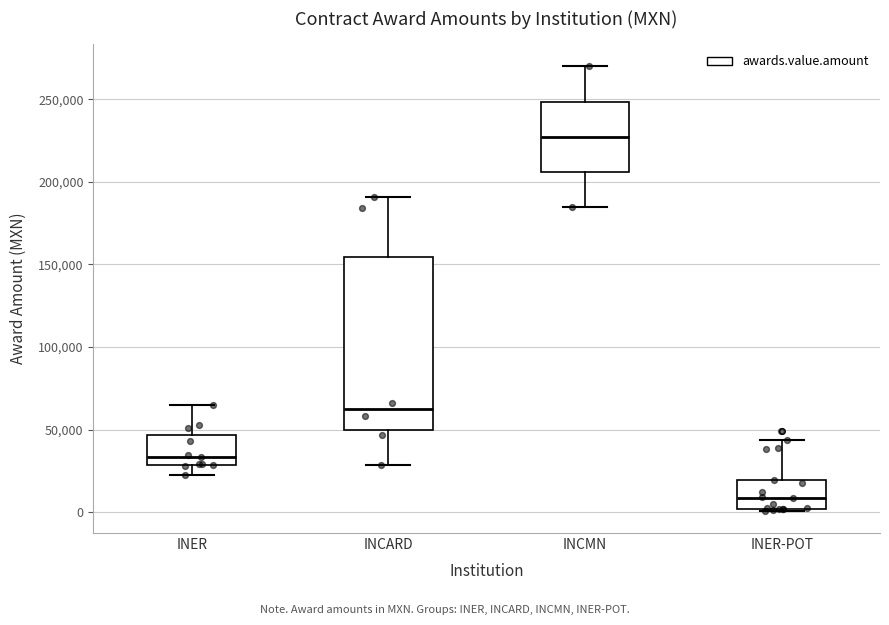

Reading left to right, read every box against the y-axis: the position of its median line, the range the box covers, and the ends of its whiskers. The values are not printed on the chart, so give them approximately, as read against the axis.

INER: median 35000, box 30000 to 45000, whiskers 25000 to 65000
INCARD: median 60000, box 50000 to 155000, whiskers 30000 to 190000
INCMN: median 225000, box 205000 to 250000, whiskers 185000 to 270000
INER-POT: median 10000, box 0 to 20000, whiskers 0 to 45000